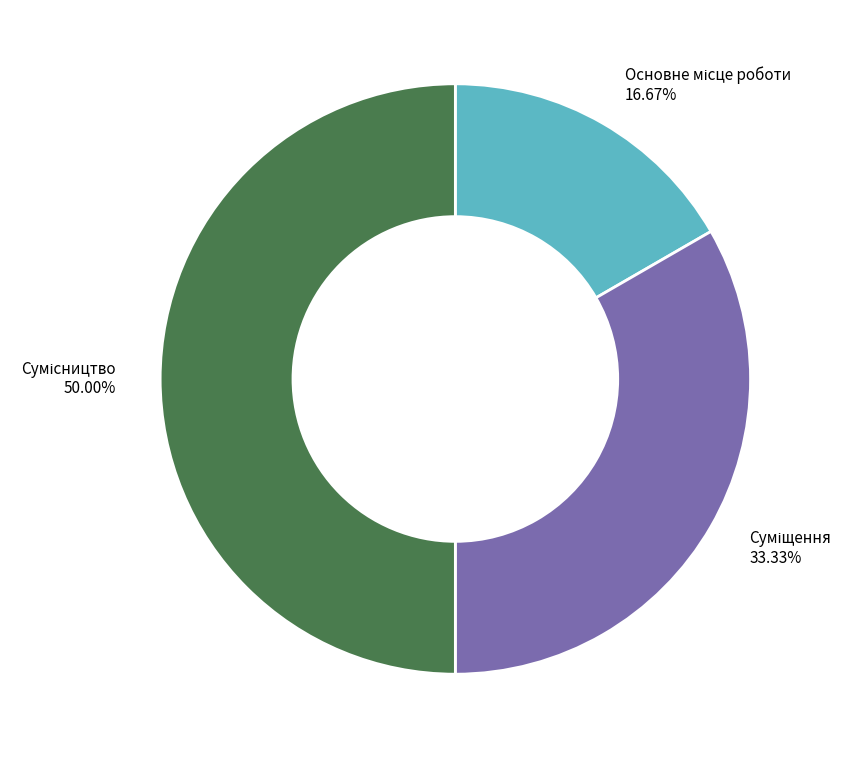

To the nearest percent, what is the combined percentage of Сумісництво and Суміщення?

83%